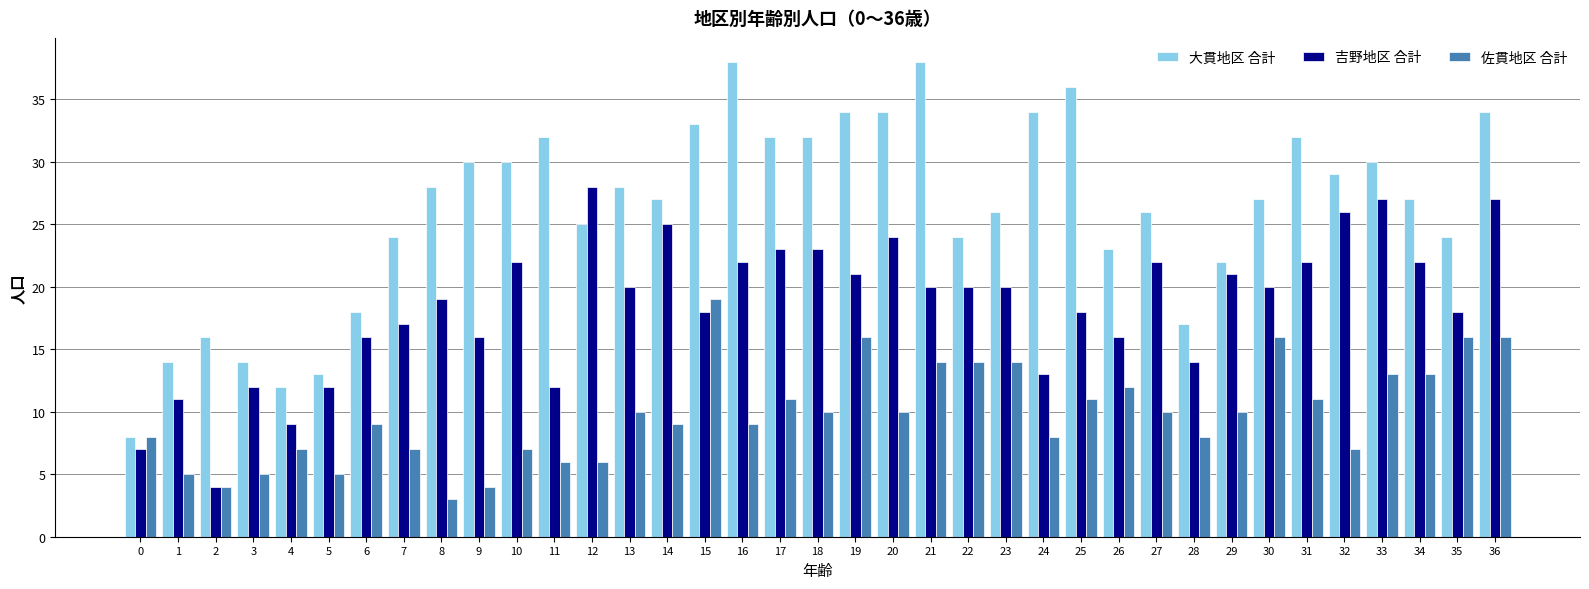

What is the total value across all series at 7?

48